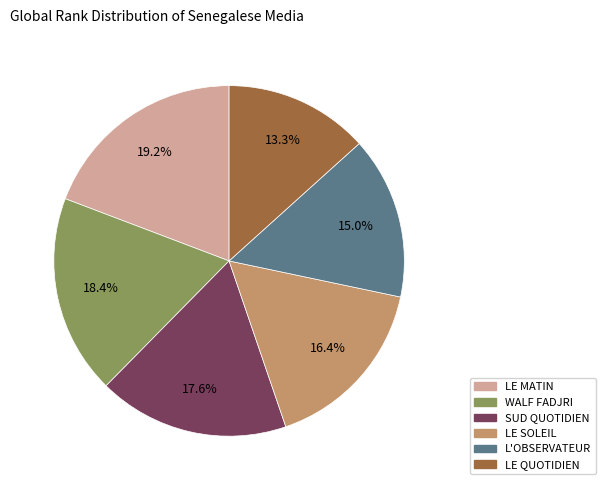

How many slices are in this pie chart?

6